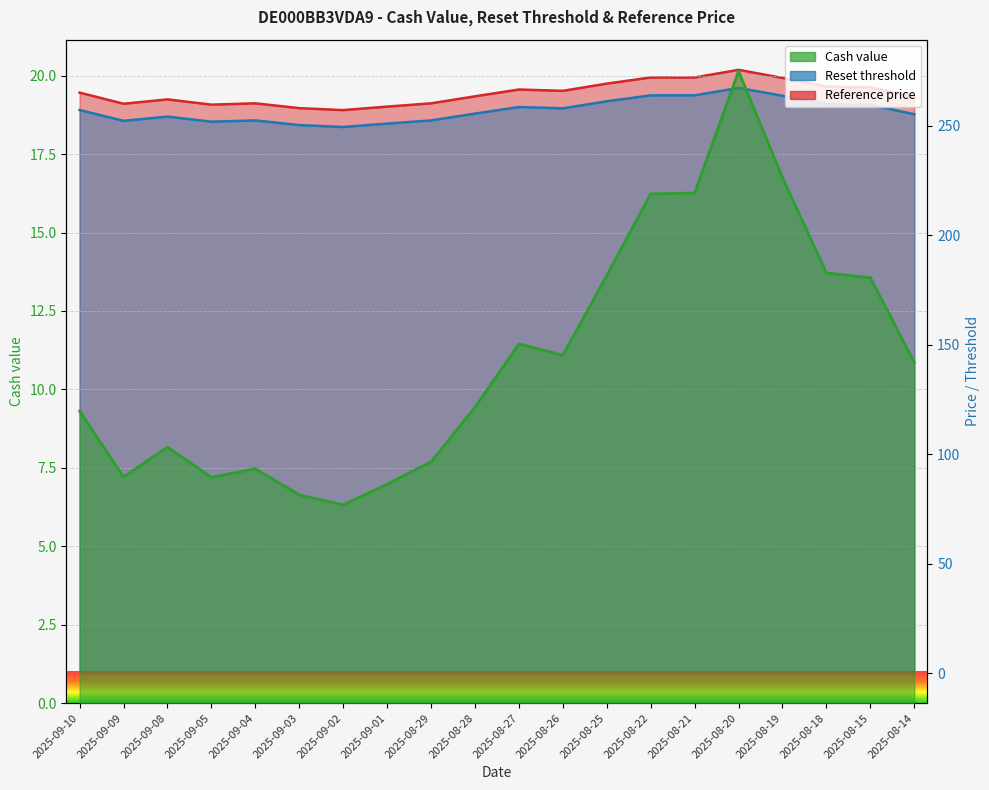

What is the minimum value shown in the chart?

6.3